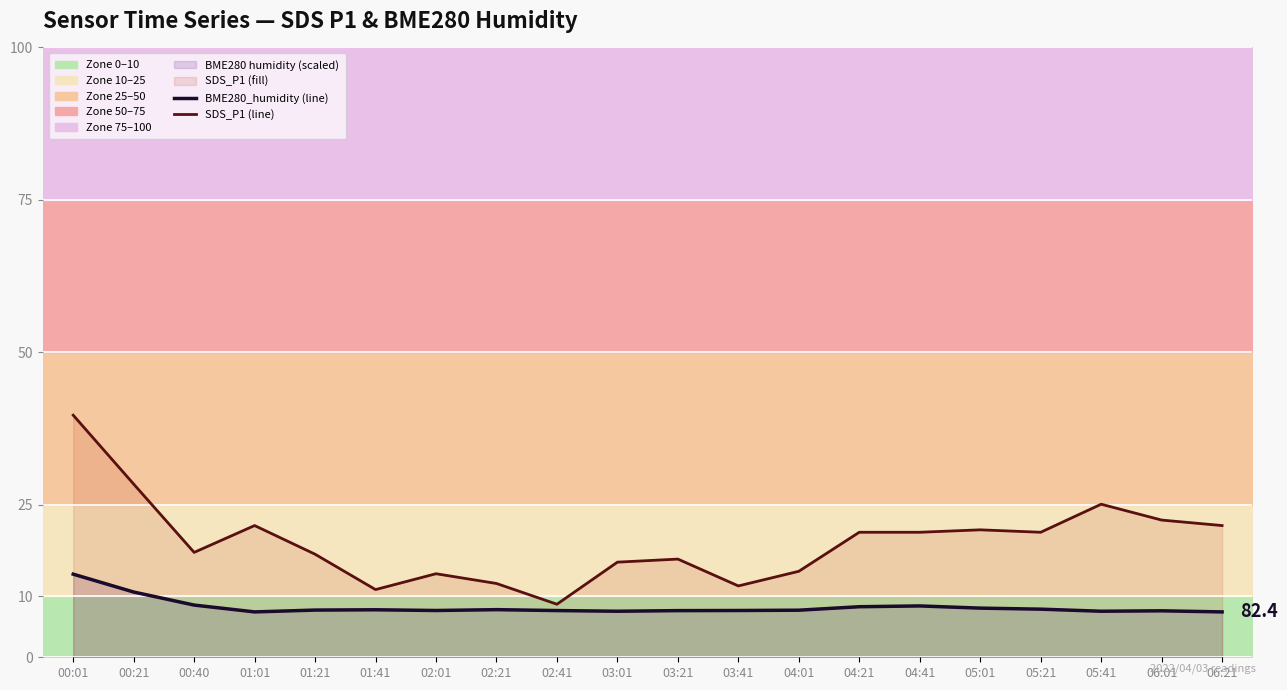

Which series has the largest total across all categories?

SDS_P1 (line)